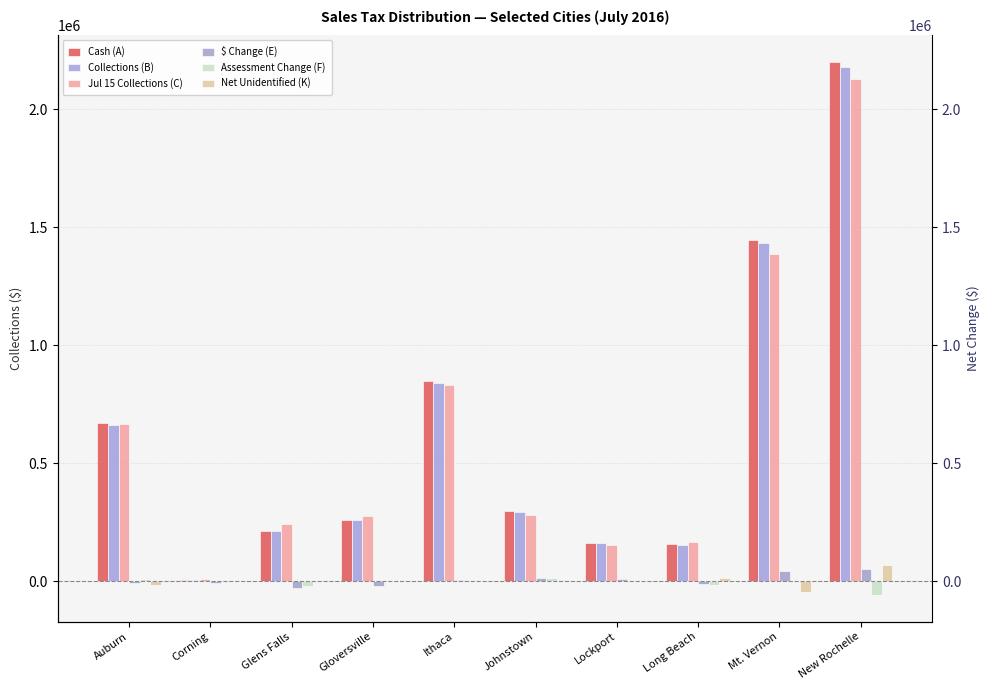

What are all the series names shown in the legend?

Cash (A), Collections (B), Jul 15 Collections (C), $ Change (E), Assessment Change (F), Net Unidentified (K)